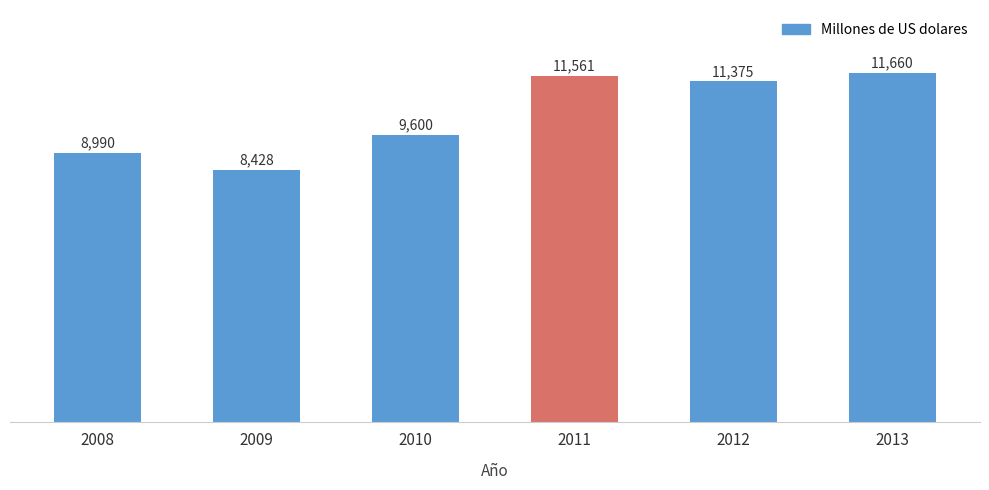

Does the chart contain any negative values?

No